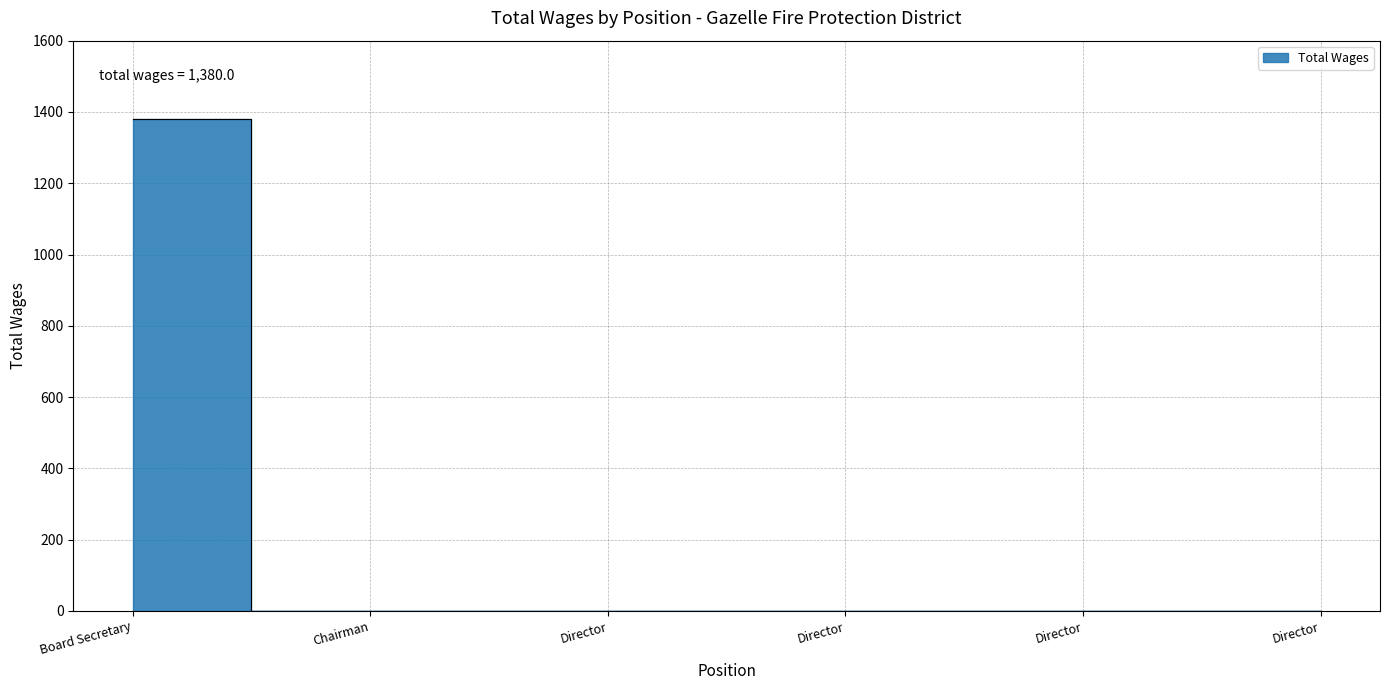

Reading left to right, what are all the values shown in this chart?

1380	0	0	0	0	0